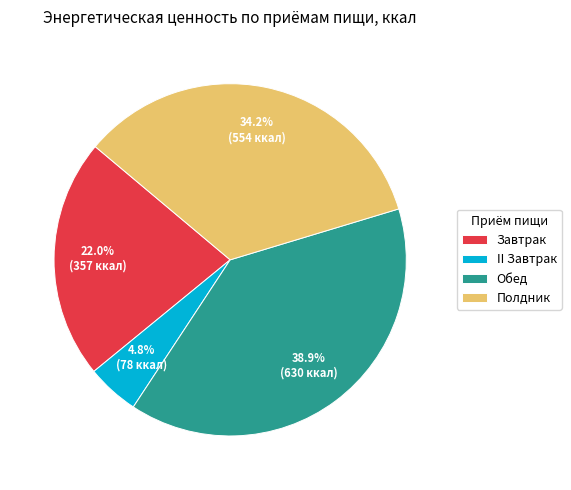

Which slice is the largest?

Обед